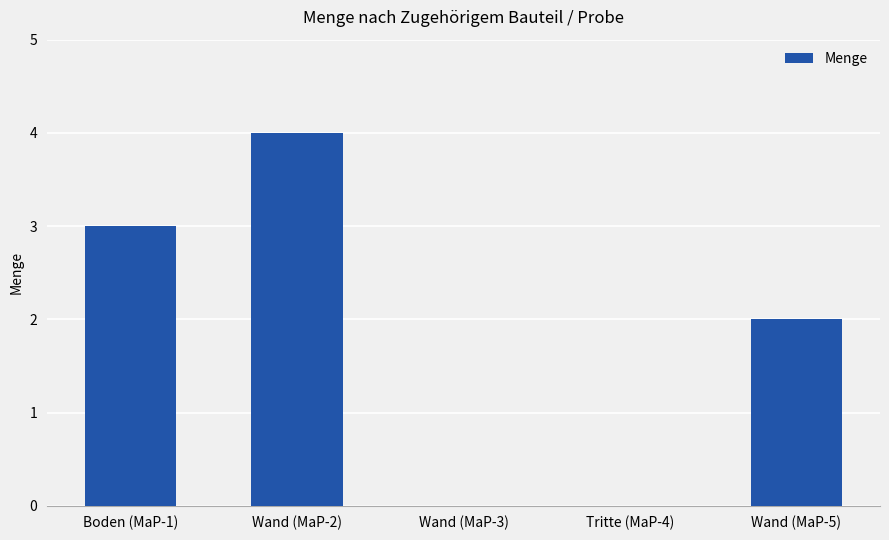

The value at Boden (MaP-1) is 4. True or false?

False